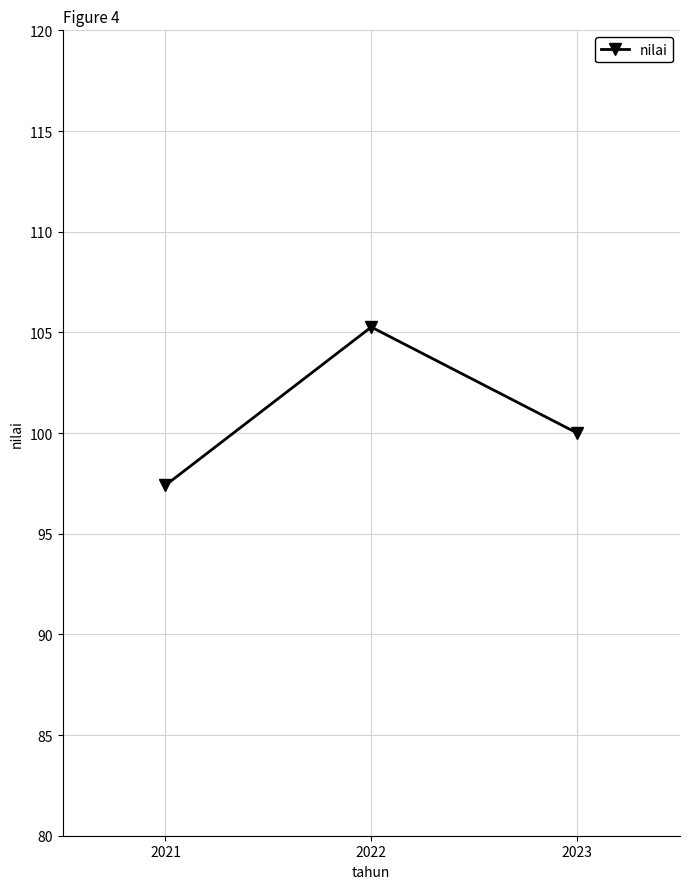

What is the difference between the maximum and minimum values?

7.9